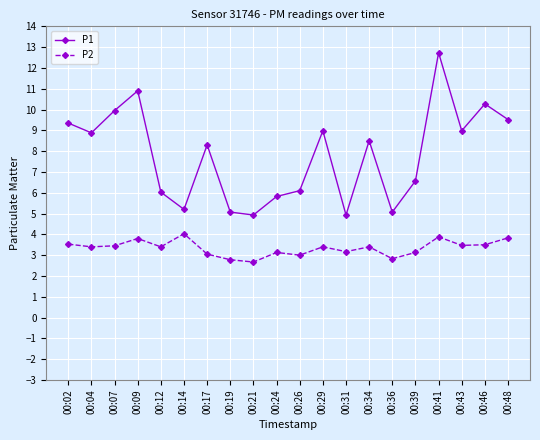

What is the value of the P2 point at the 20th from the left?

3.8